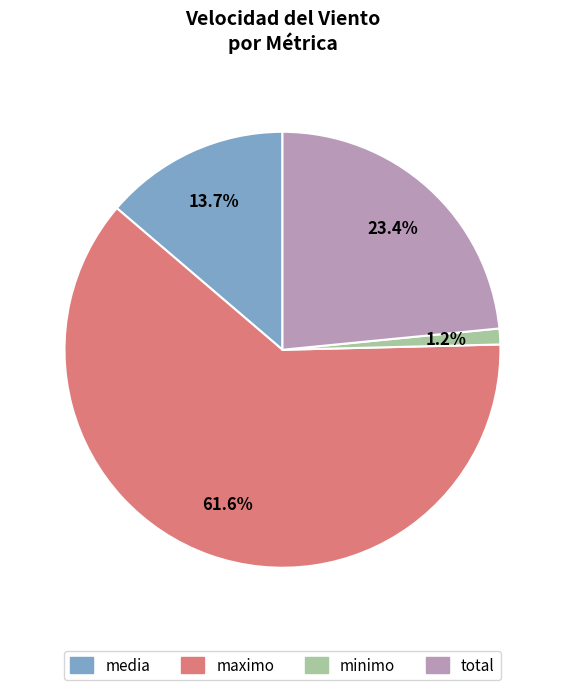

Is the sum of media and minimo greater than half?

No